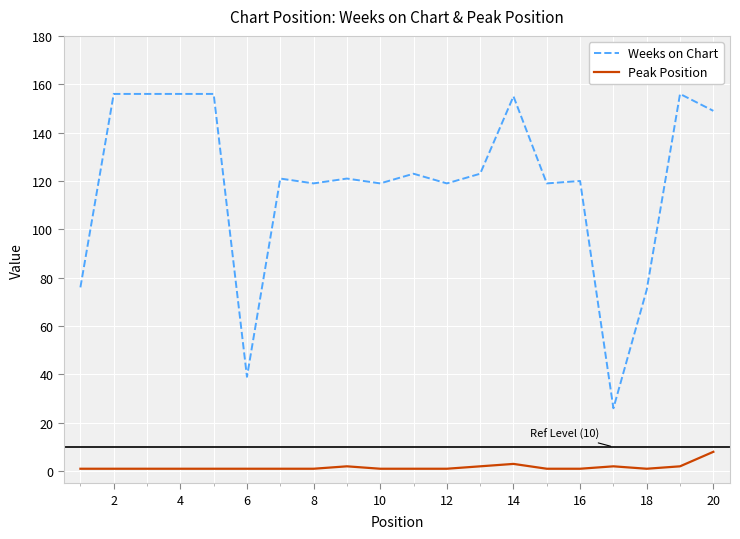

Which series has the largest range (max minus min)?

Weeks on Chart